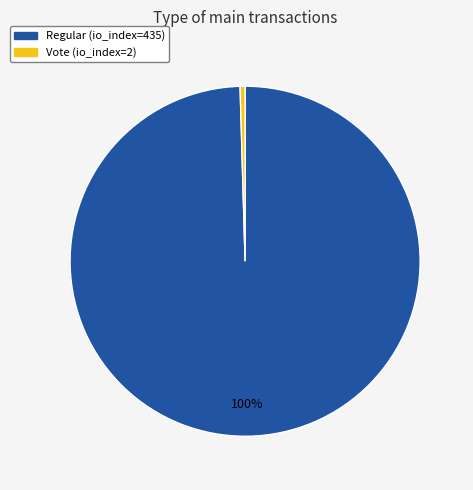

True or false: Vote (io_index=2) accounts for 0% of the total.

True